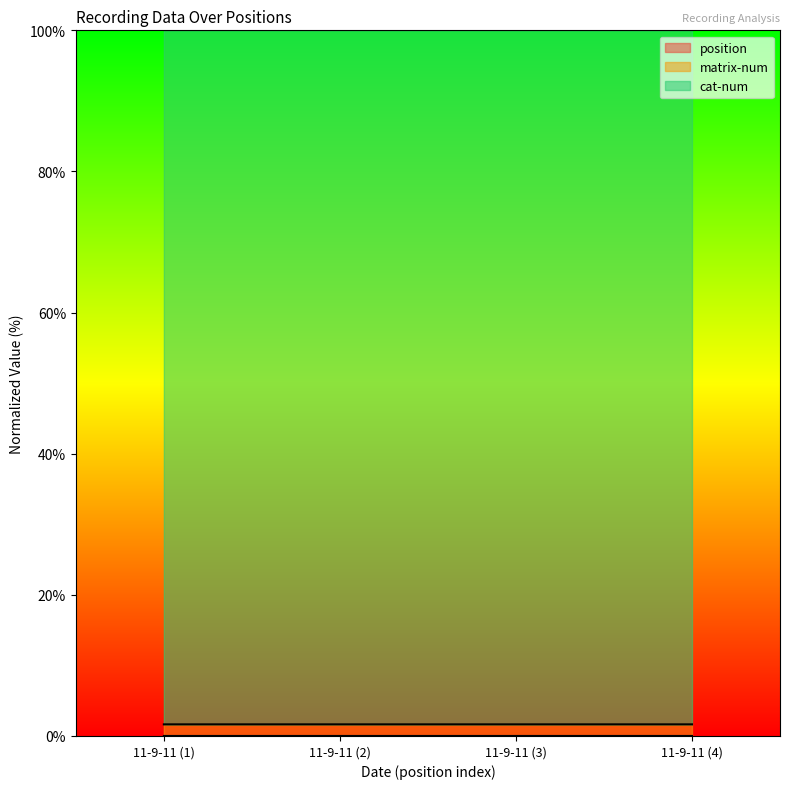

Which series has the largest range (max minus min)?

matrix-num